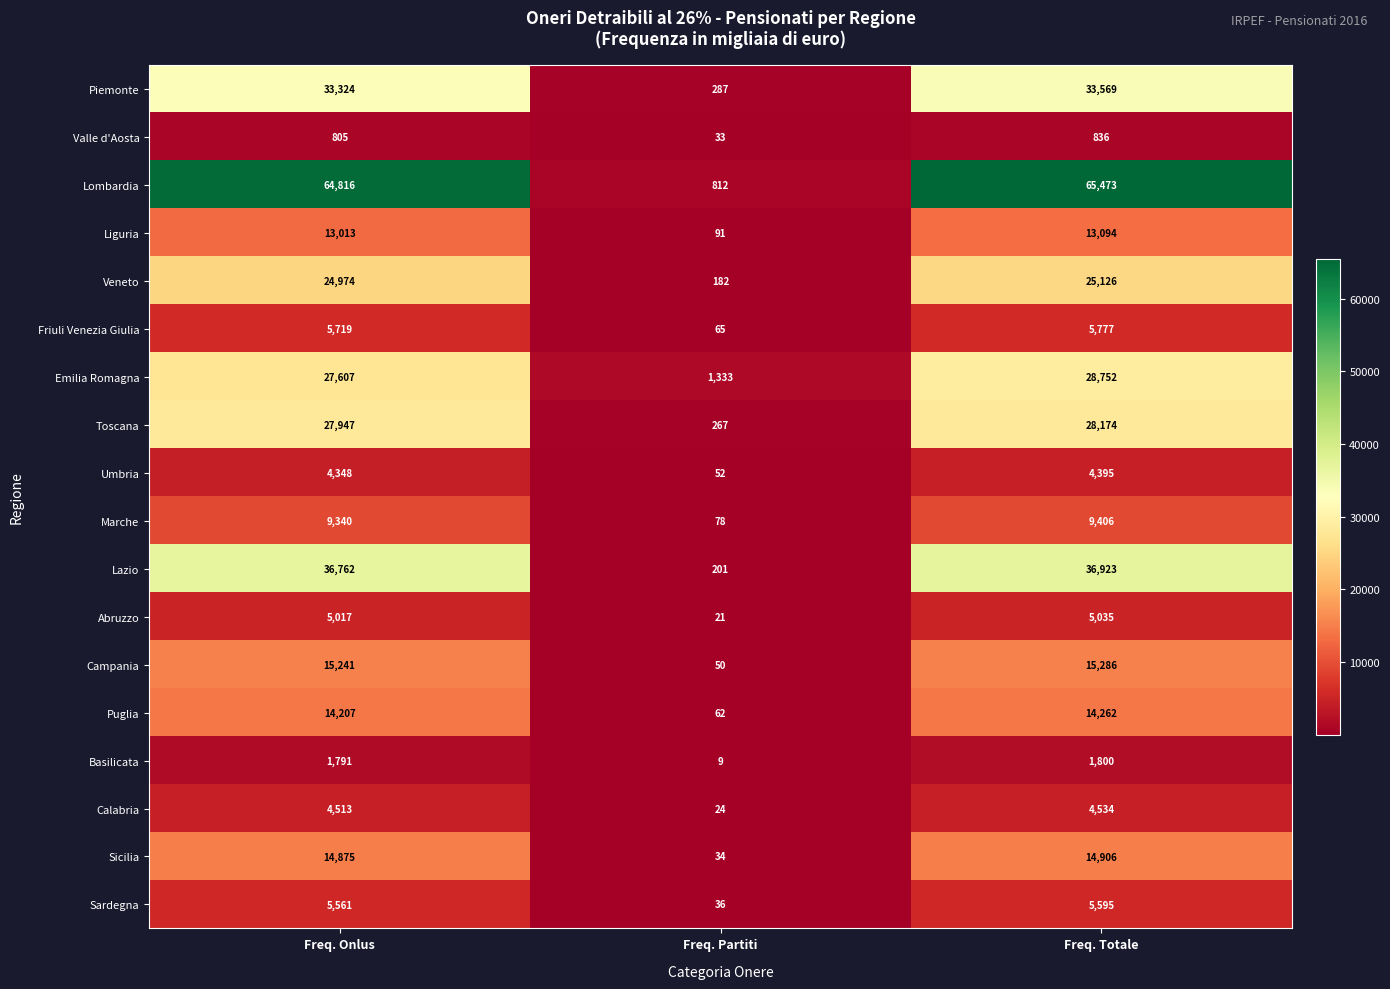

What is the difference between the Abruzzo values at Freq. Totale and Freq. Partiti?

5014